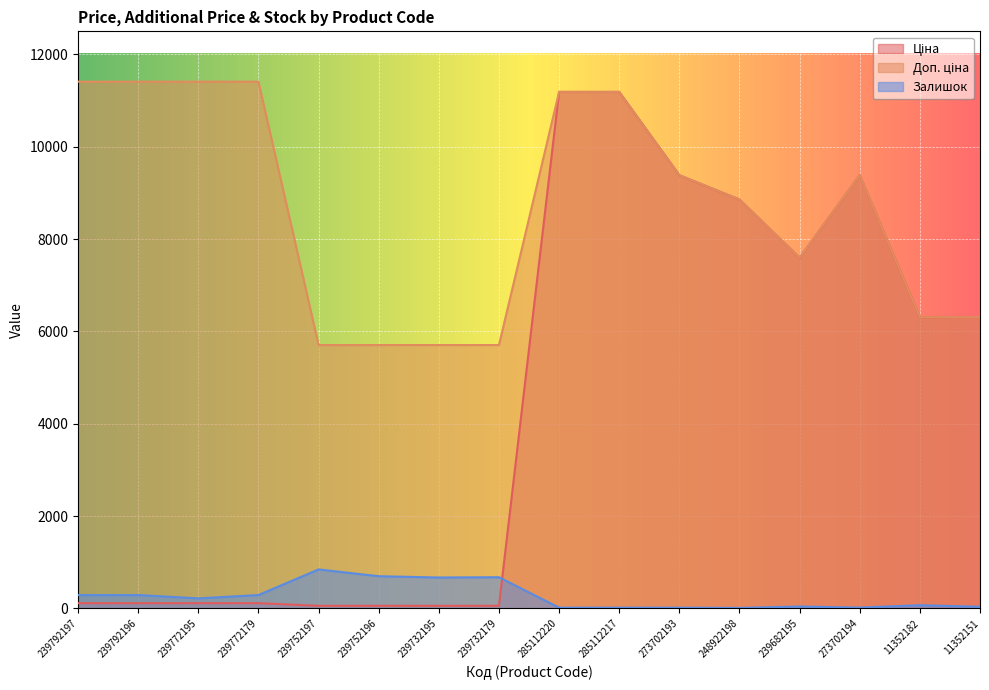

List the labels in order of Доп. ціна value, smallest first.

239752197, 239752196, 239732195, 239732179, 11352182, 11352151, 239682195, 248922198, 273702193, 273702194, 285112220, 285112217, 239792197, 239792196, 239772195, 239772179